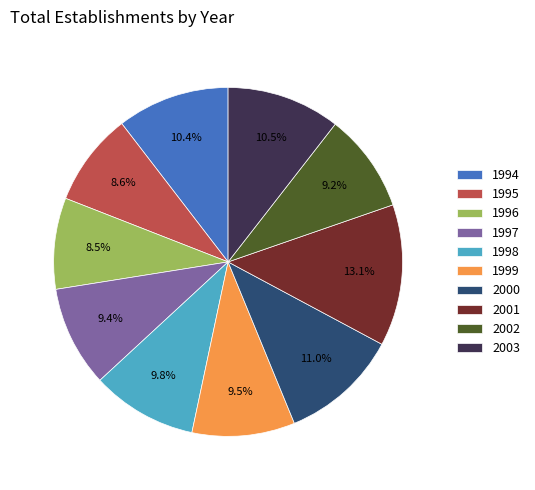

What percentage is NOT represented by 1994?

89.6%